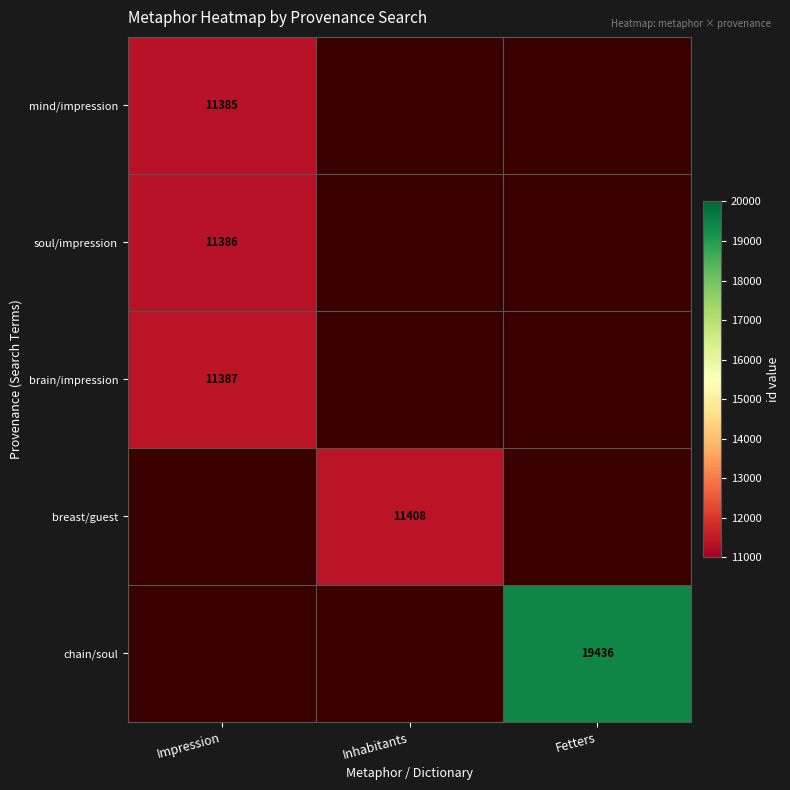

What is the maximum value shown in the chart?

19436.0